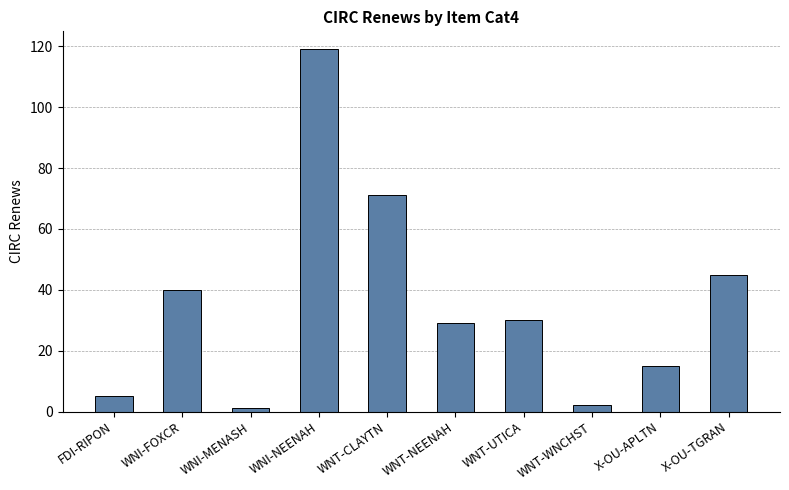

What is the sum of all values?

357